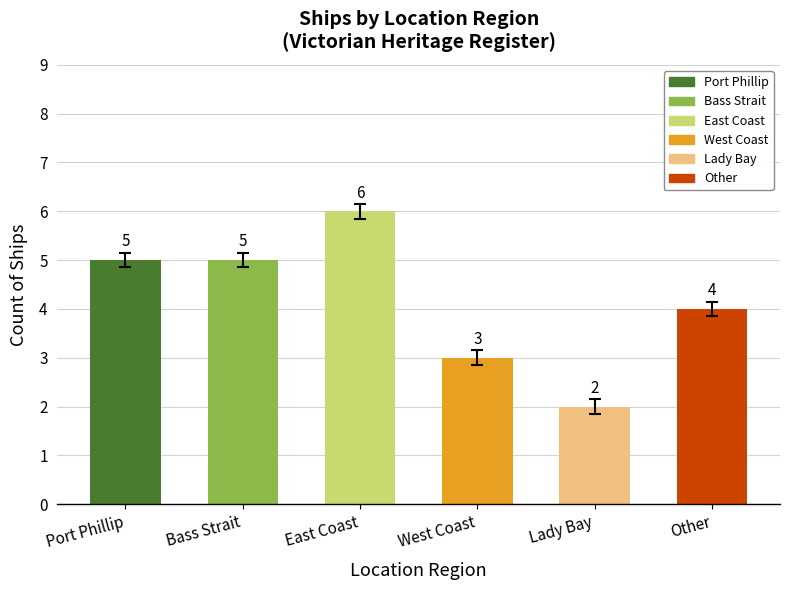

Are the bars horizontal?

No